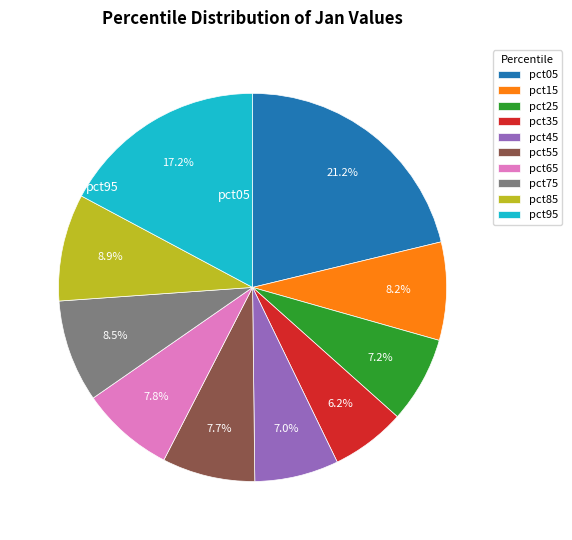

What percentage is NOT represented by pct15?

91.8%